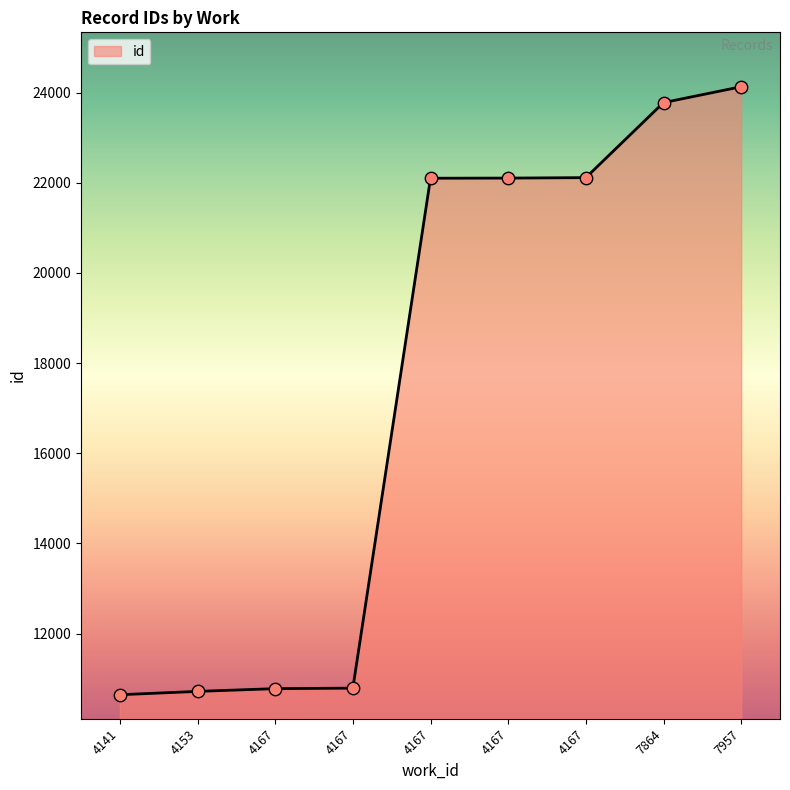

Which has a higher value, 4167 or 4167?

4167